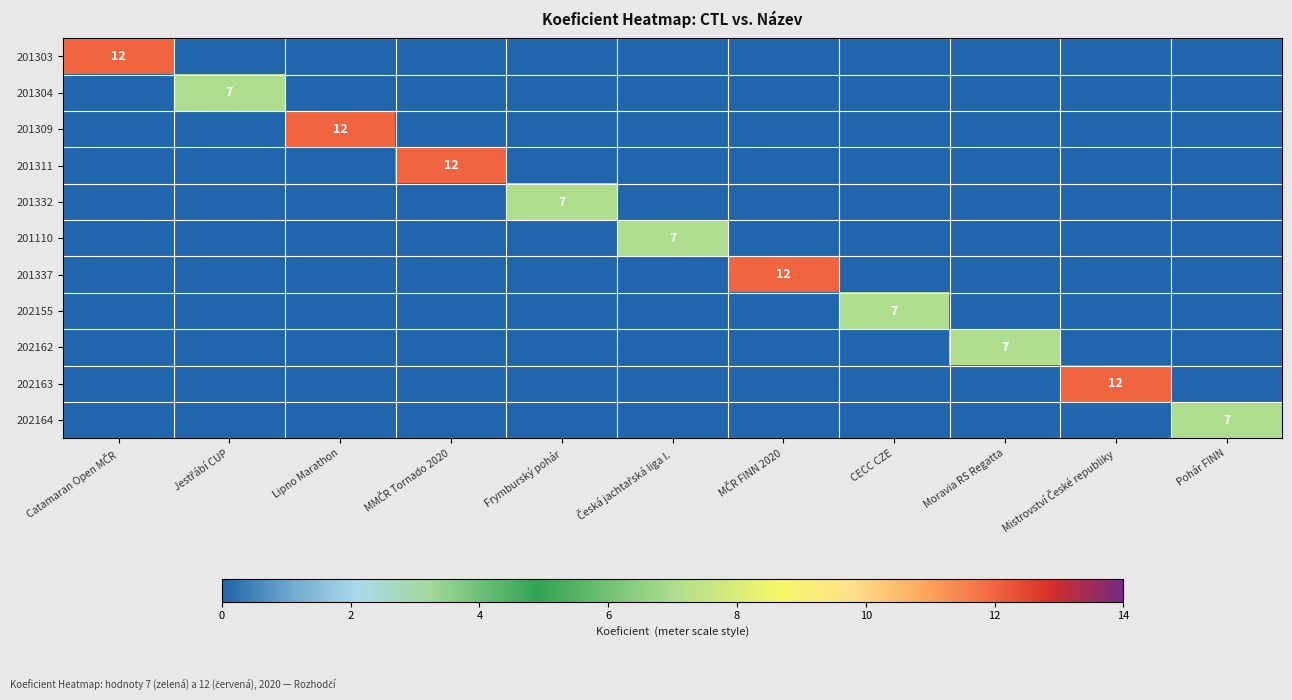

How many series are shown in this chart?

11